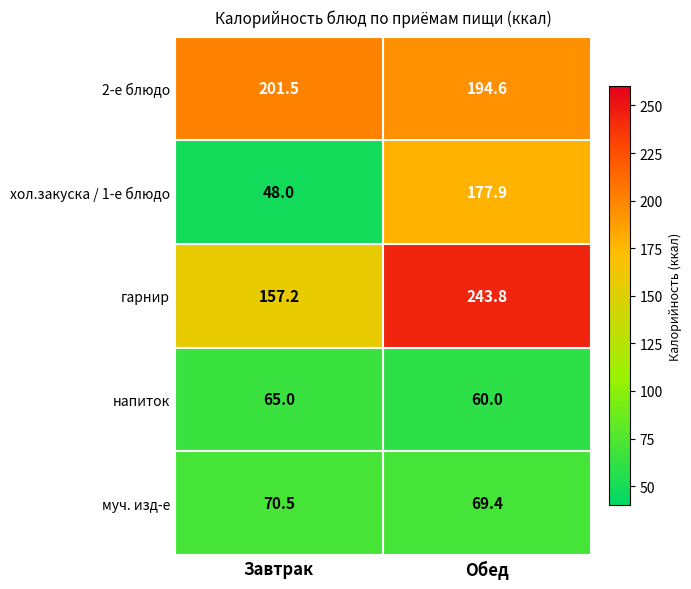

At which label is напиток closest to 62?

Обед